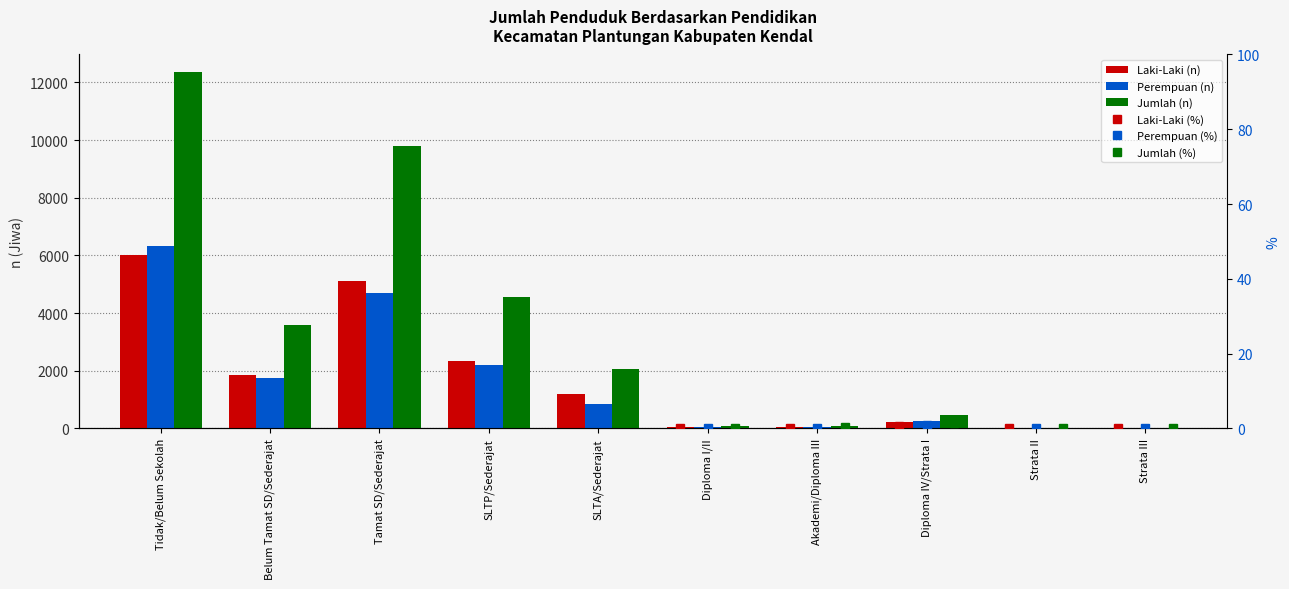

Count the number of categories in the chart.

10